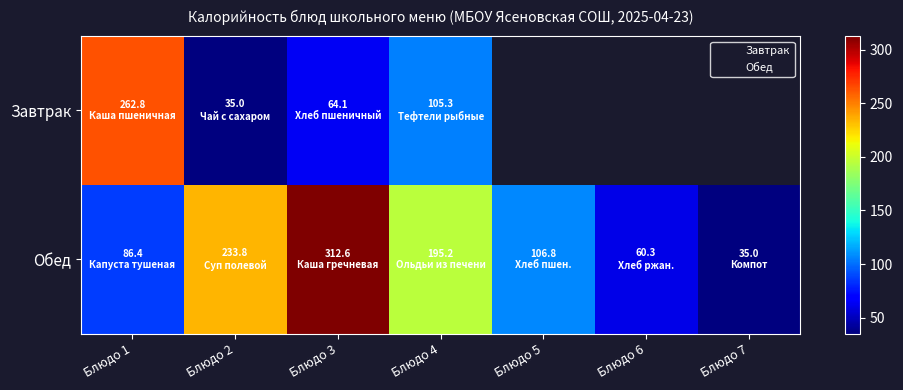

The value of Обед at Блюдо 7 is 9.5. True or false?

False